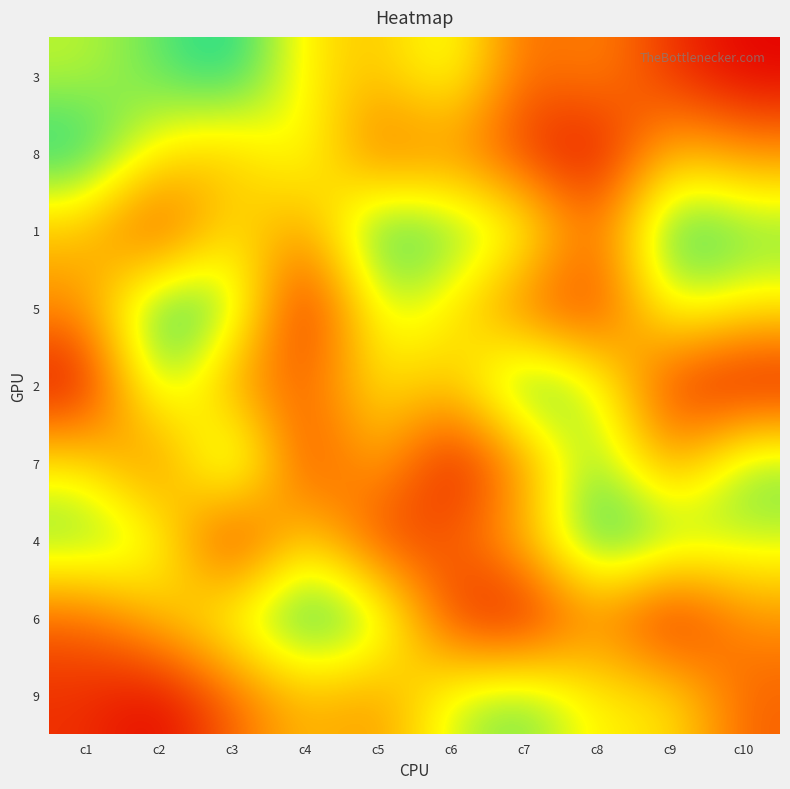

Reading left to right, extract all data points from this chart.

3: c1=7	c2=8	c3=9	c4=6	c5=5	c6=7	c7=3	c8=4	c9=2	c10=1
8: c1=9	c2=6	c3=5	c4=7	c5=3	c6=4	c7=2	c8=1	c9=5	c10=4
1: c1=5	c2=2	c3=6	c4=4	c5=9	c6=8	c7=7	c8=3	c9=9	c10=8
5: c1=4	c2=9	c3=8	c4=1	c5=7	c6=6	c7=3	c8=2	c9=7	c10=6
2: c1=1	c2=8	c3=4	c4=3	c5=6	c6=5	c7=9	c8=7	c9=2	c10=1
7: c1=6	c2=3	c3=9	c4=2	c5=5	c6=1	c7=4	c8=8	c9=4	c10=8
4: c1=8	c2=7	c3=1	c4=6	c5=2	c6=3	c7=5	c8=9	c9=8	c10=7
6: c1=3	c2=5	c3=7	c4=9	c5=8	c6=2	c7=1	c8=4	c9=1	c10=4
9: c1=2	c2=1	c3=3	c4=5	c5=4	c6=7	c7=8	c8=6	c9=6	c10=3